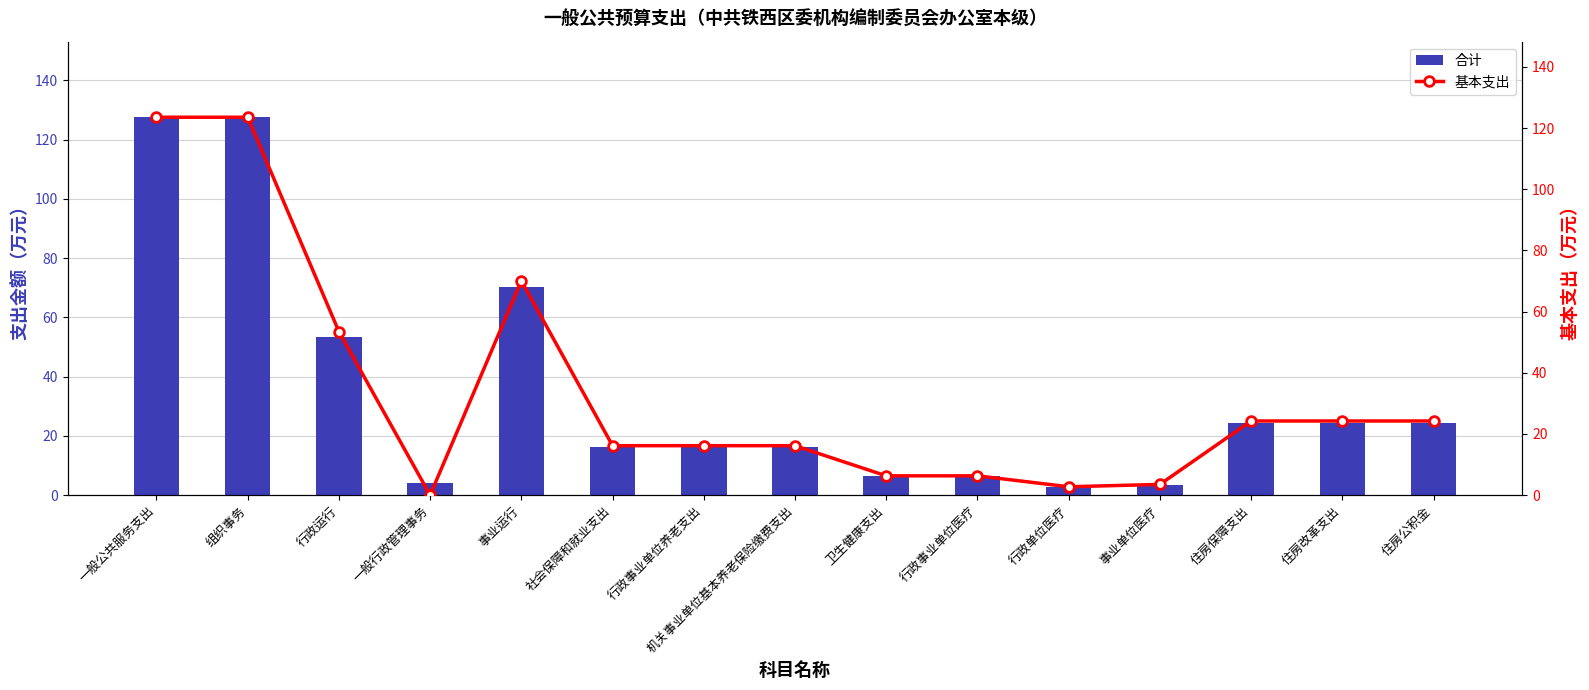

The value of 合计 at 住房公积金 is 24.2. True or false?

True